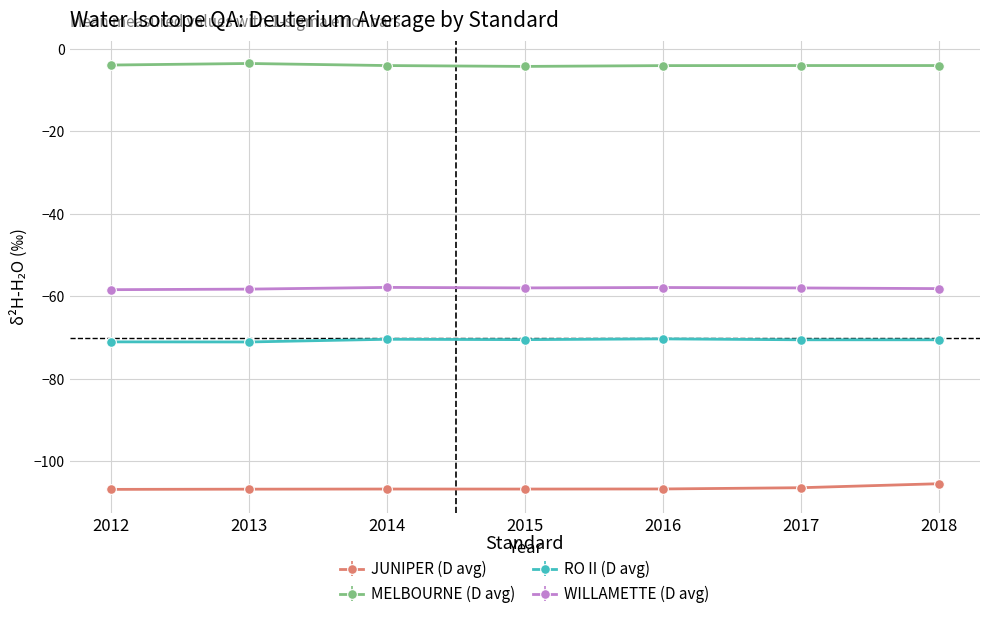

True or false: MELBOURNE (D avg) and JUNIPER (D avg) intersect in this chart.

False